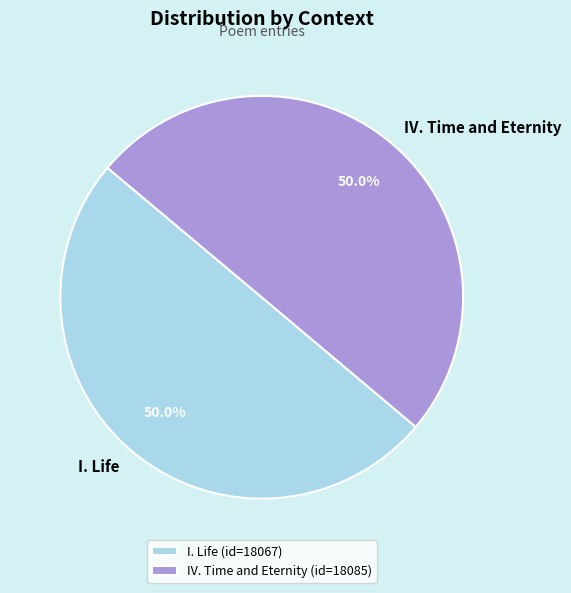

How many segments does this pie chart have?

2